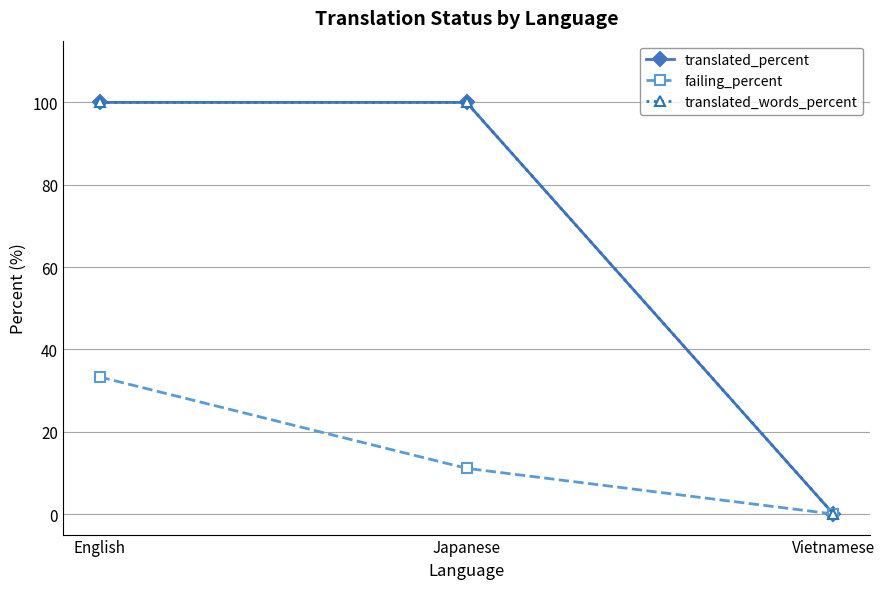

Reading right to left, transcribe all the data shown in this chart.

translated_percent: 0.0	100.0	100.0
failing_percent: 0.0	11.1	33.3
translated_words_percent: 0.0	100.0	100.0